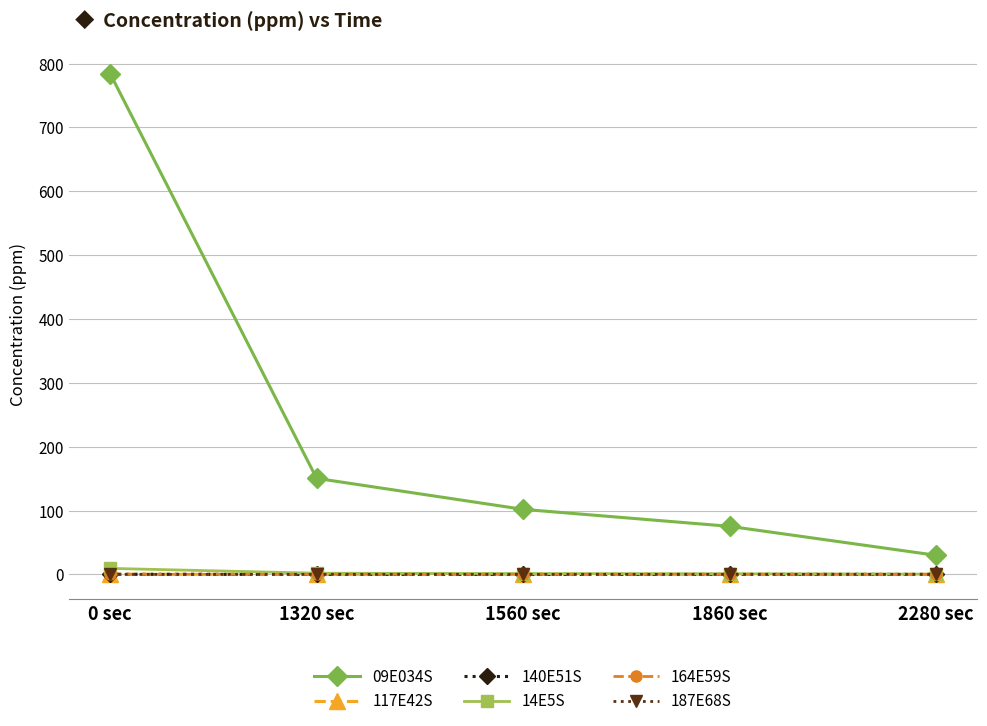

What is the spread (max minus min) of values at 1860 sec?

75.2